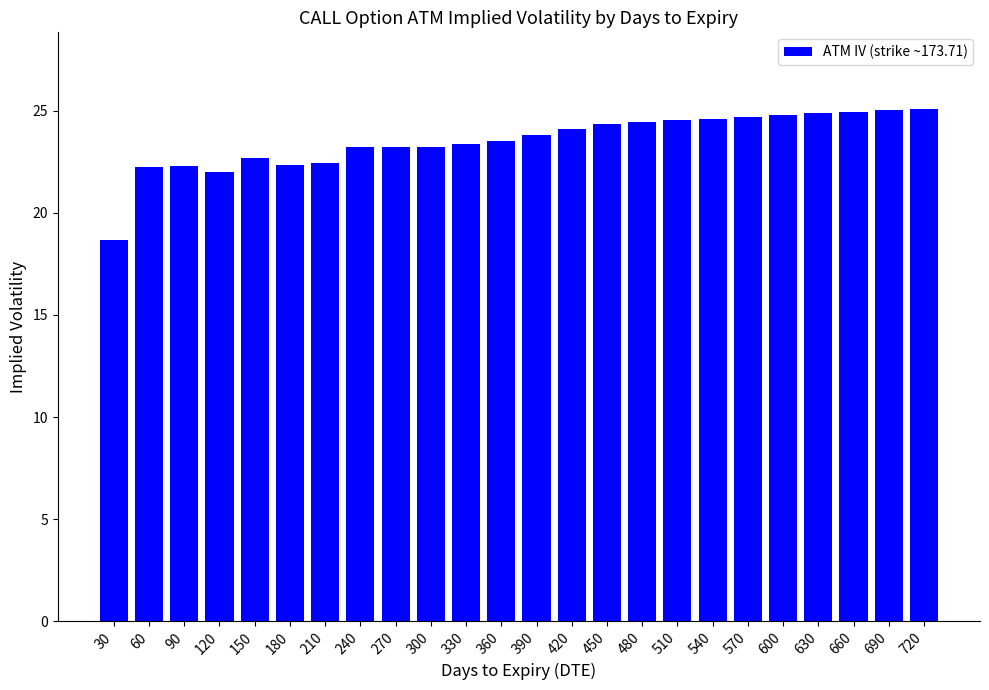

What is the value of the 21st bar from the left?

24.9